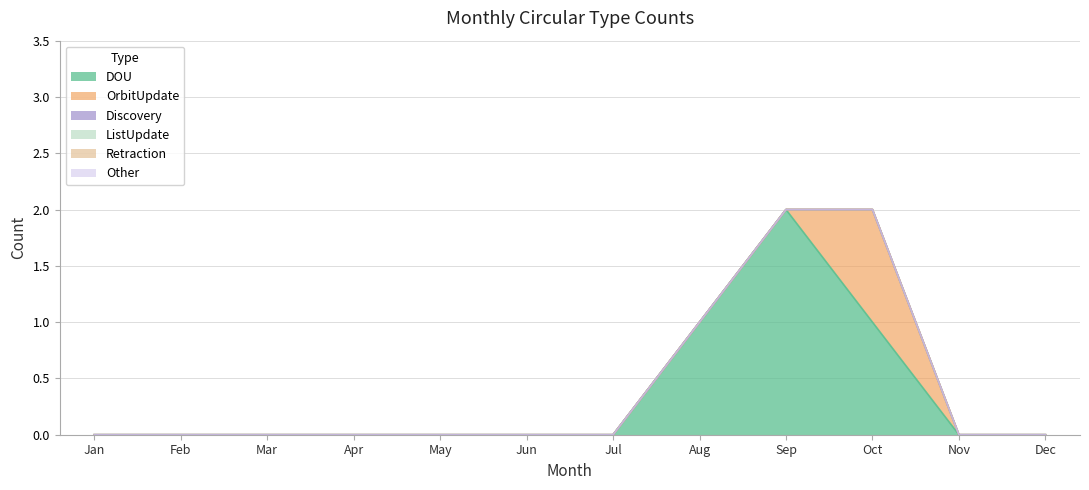

At which category does OrbitUpdate reach its first local peak?

Oct